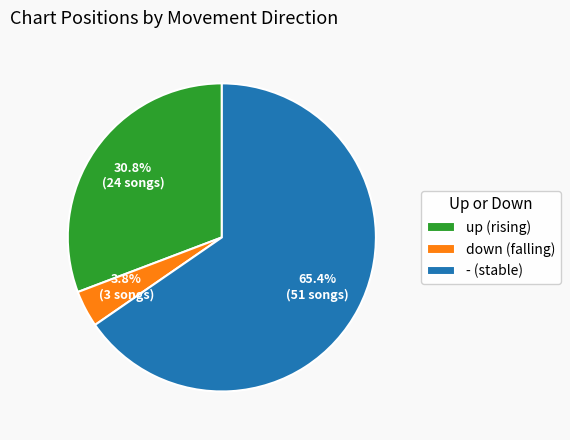

Approximately how many times larger is the value at up (rising) compared to - (stable)?

0.5